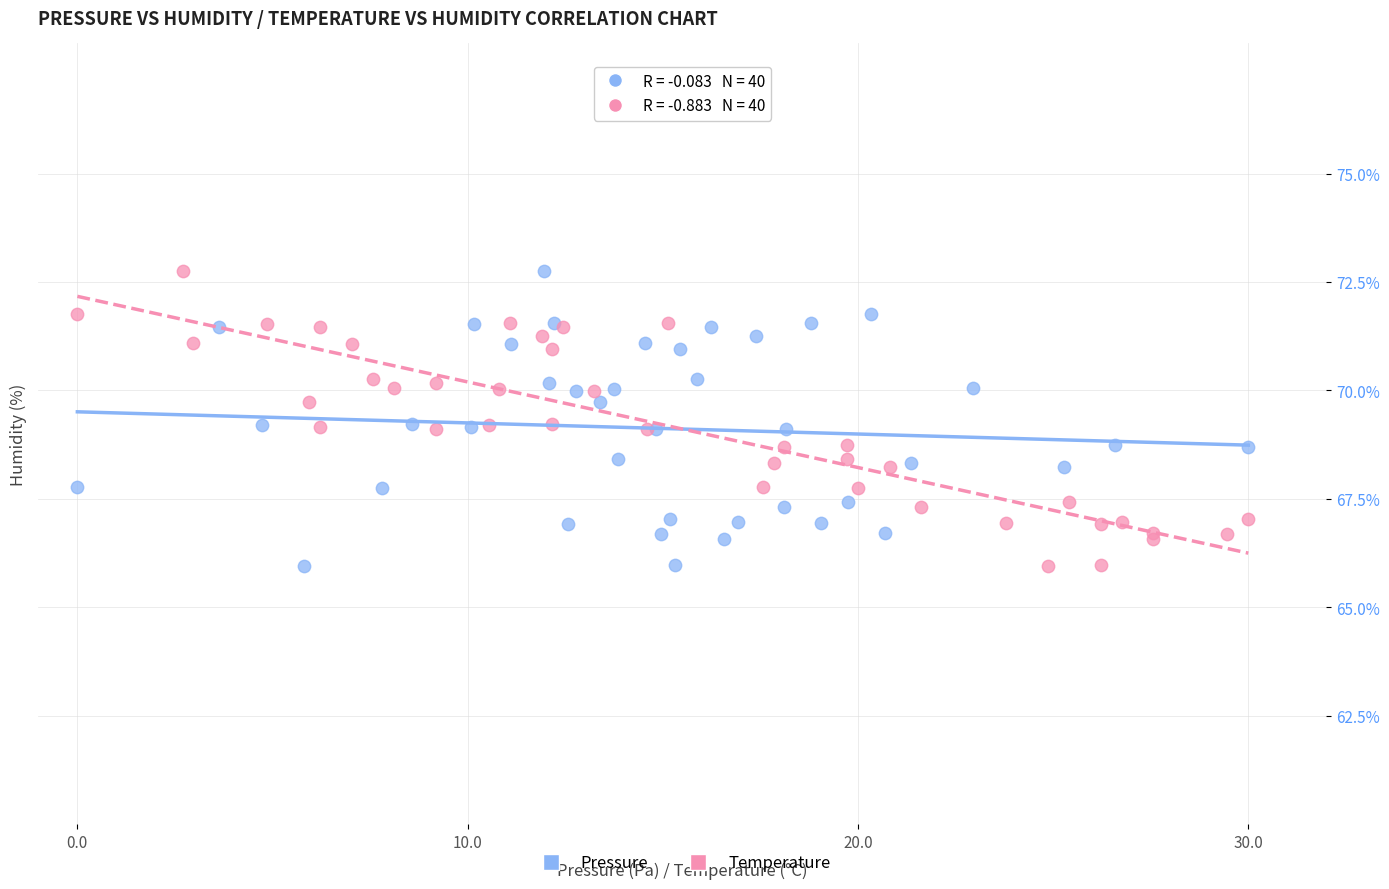

What are all the series names shown in the legend?

Pressure, Temperature